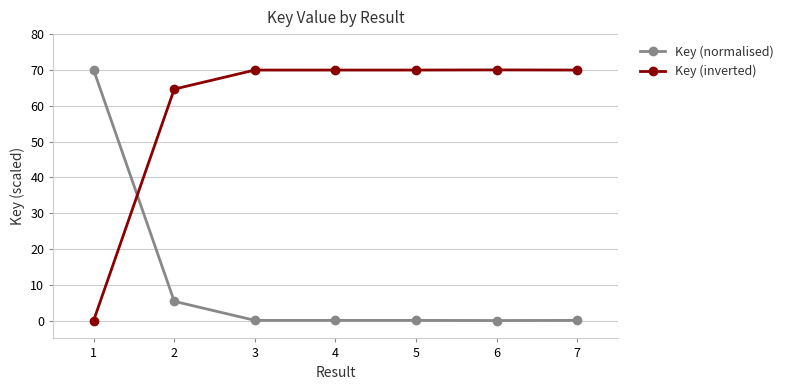

What is the total value across all series at 7?

70.0